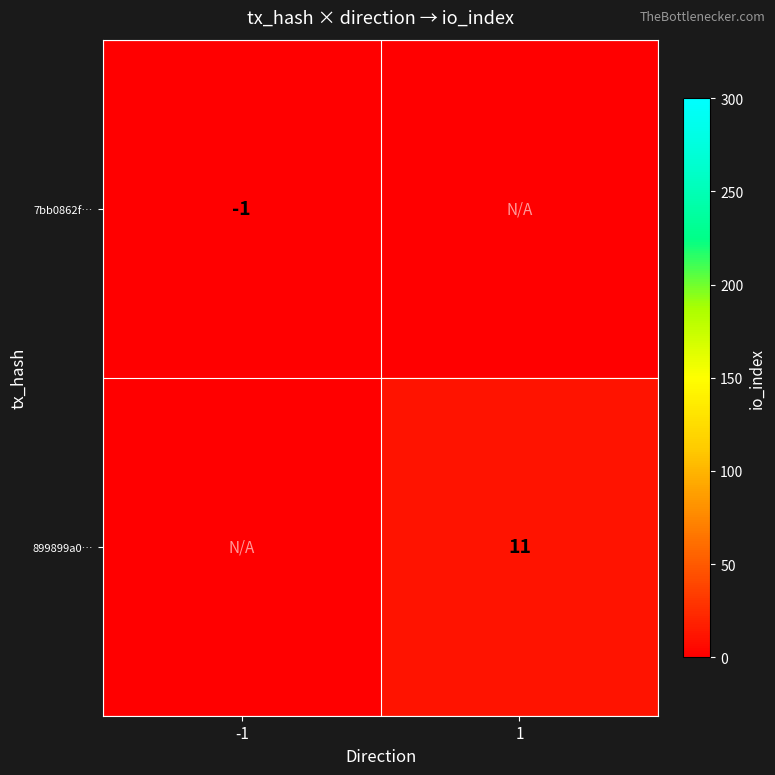

True or false: 7bb0862f… has a value of -1 at -1.

True